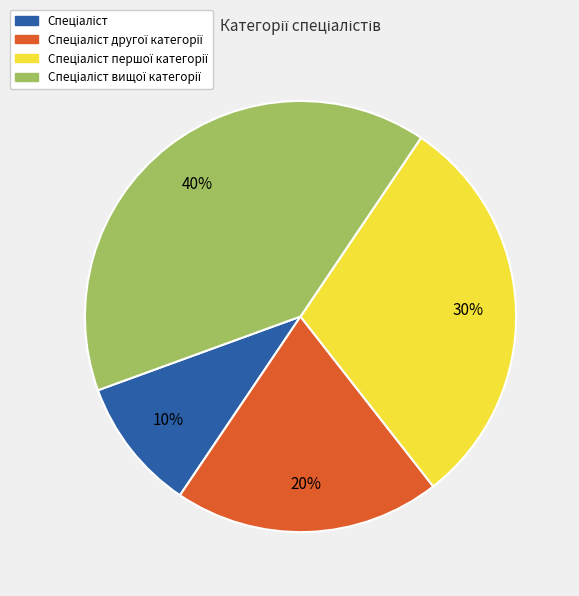

Is there a majority slice in this chart?

No